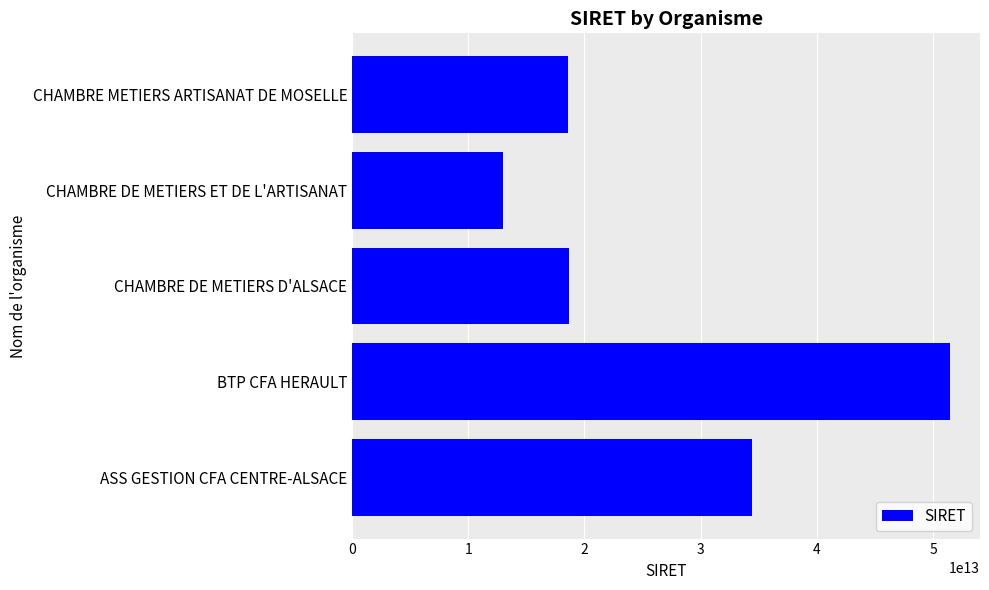

Between BTP CFA HERAULT and ASS GESTION CFA CENTRE-ALSACE, which is larger?

BTP CFA HERAULT